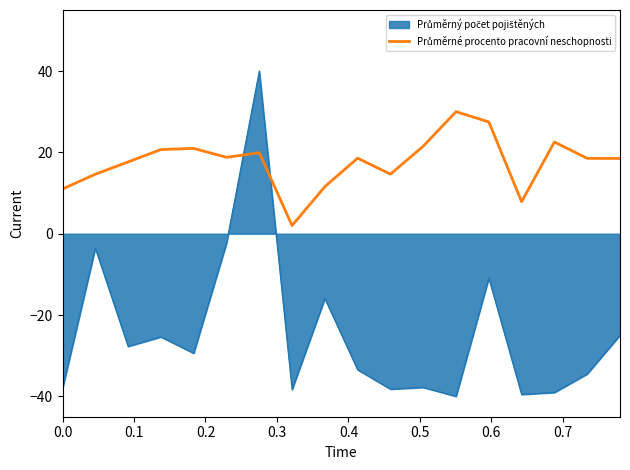

Does the chart display data point markers on the line(s)?

No